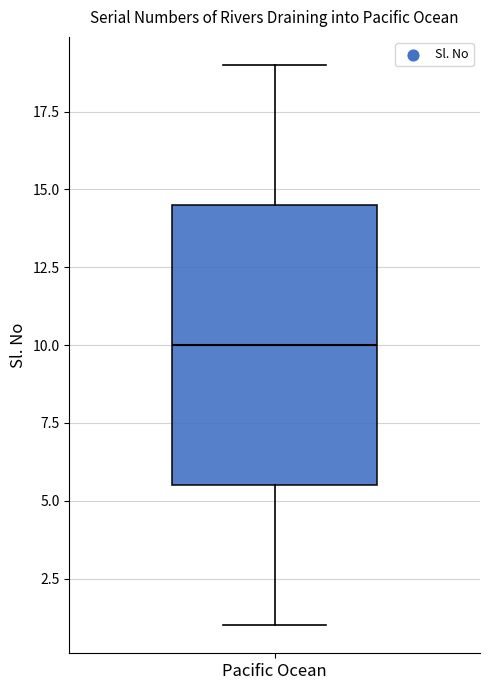

Transcribe this box plot: give where the median line is, the range the box spans, and where the two whiskers end, as read against the y-axis. The values are not printed on the chart, so give them approximately, as read against the axis.

median 10.0, box 5.5 to 14.5, whiskers 1.0 to 19.0